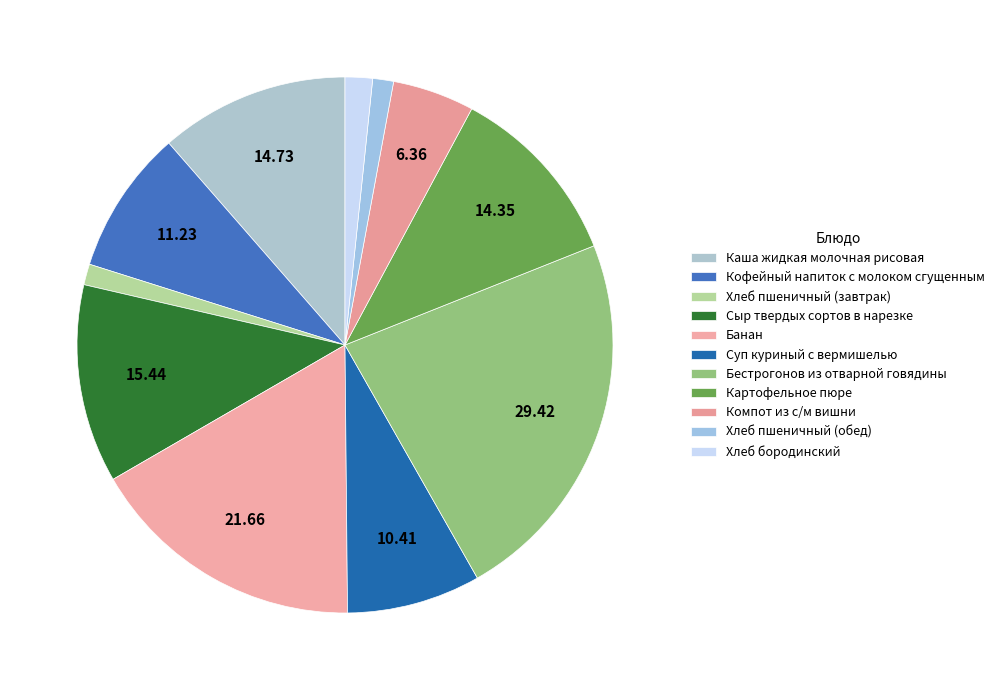

To the nearest percent, what percentage of the pie is Банан?

17%